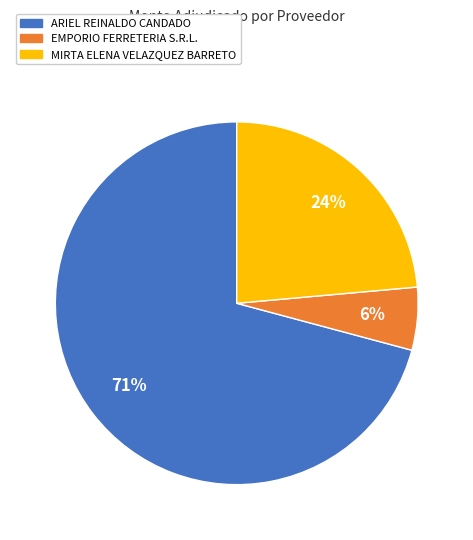

Rank the categories by value from lowest to highest.

EMPORIO FERRETERIA S.R.L., MIRTA ELENA VELAZQUEZ BARRETO, ARIEL REINALDO CANDADO